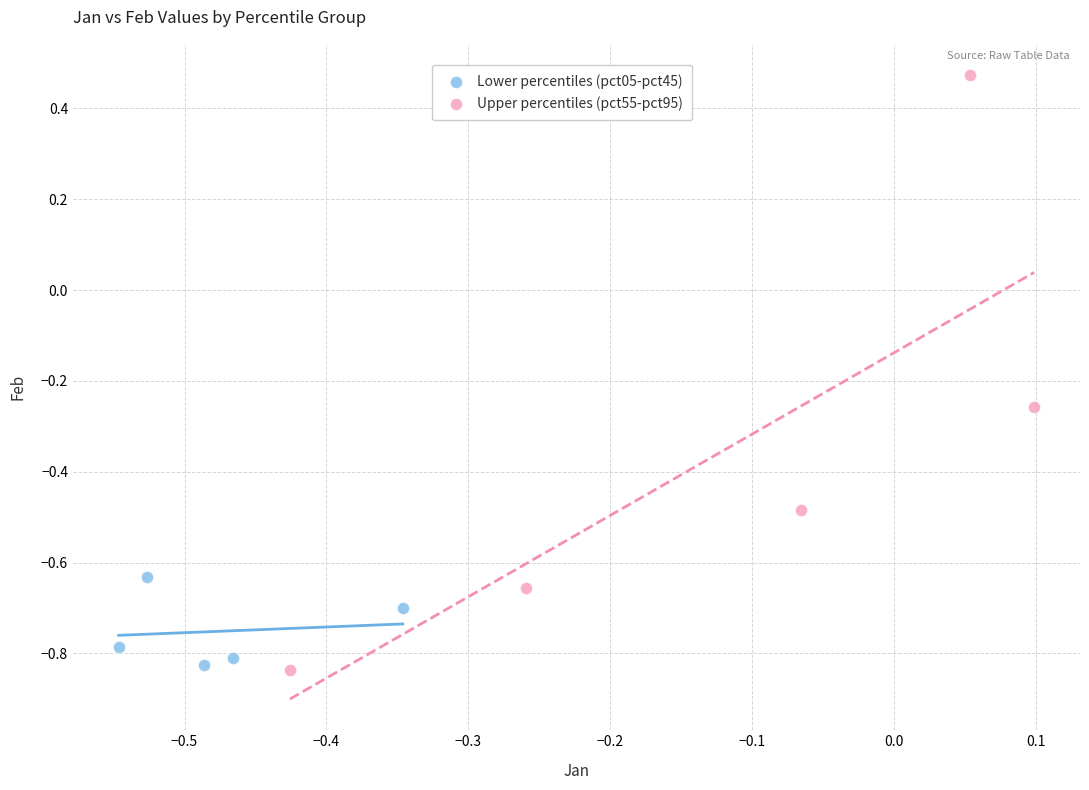

Which series has the largest Y range (max minus min)?

Upper percentiles (pct55-pct95)